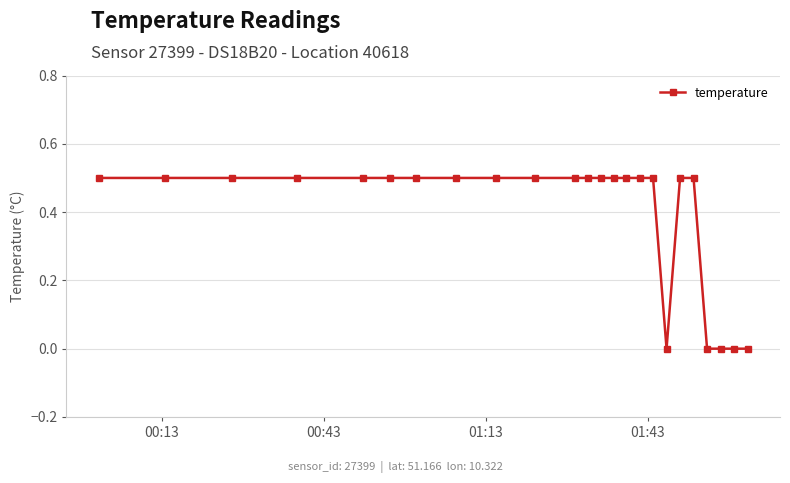

What is the value of the 8th point from the left?

0.5